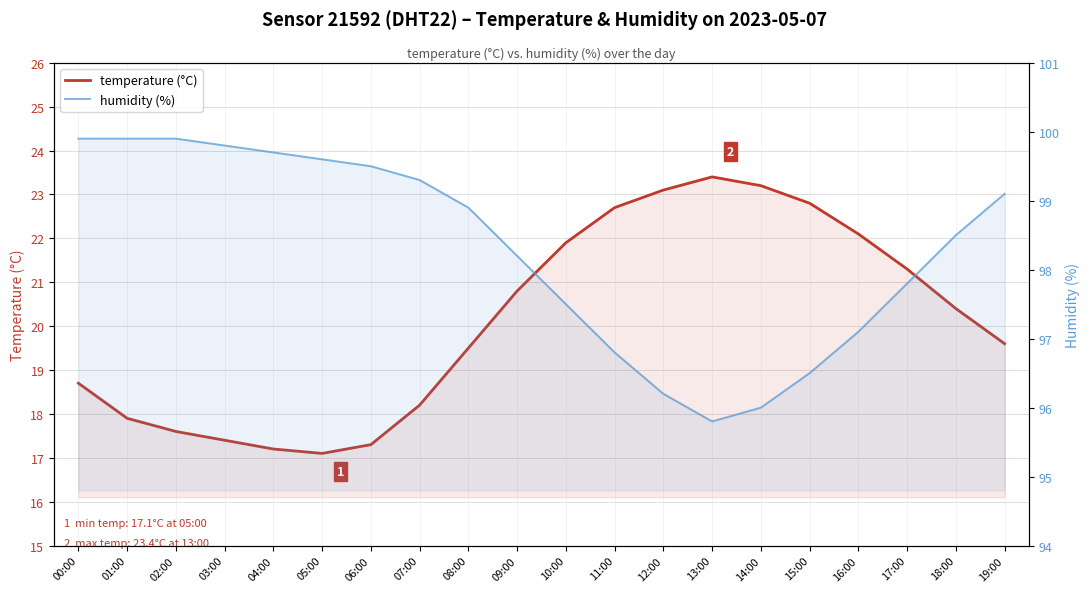

Which has a higher value, 02:00 or 18:00?

18:00